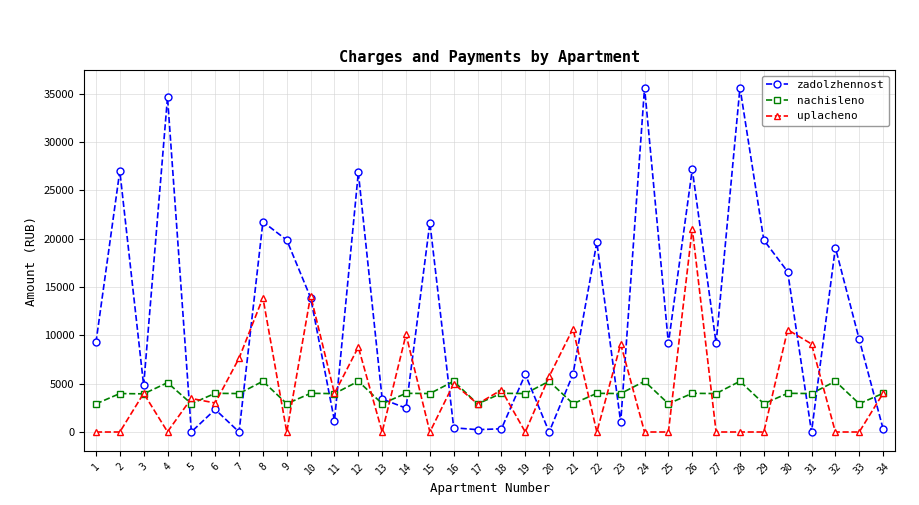

After their last crossing, which series has the higher values: nachisleno or zadolzhennost?

nachisleno